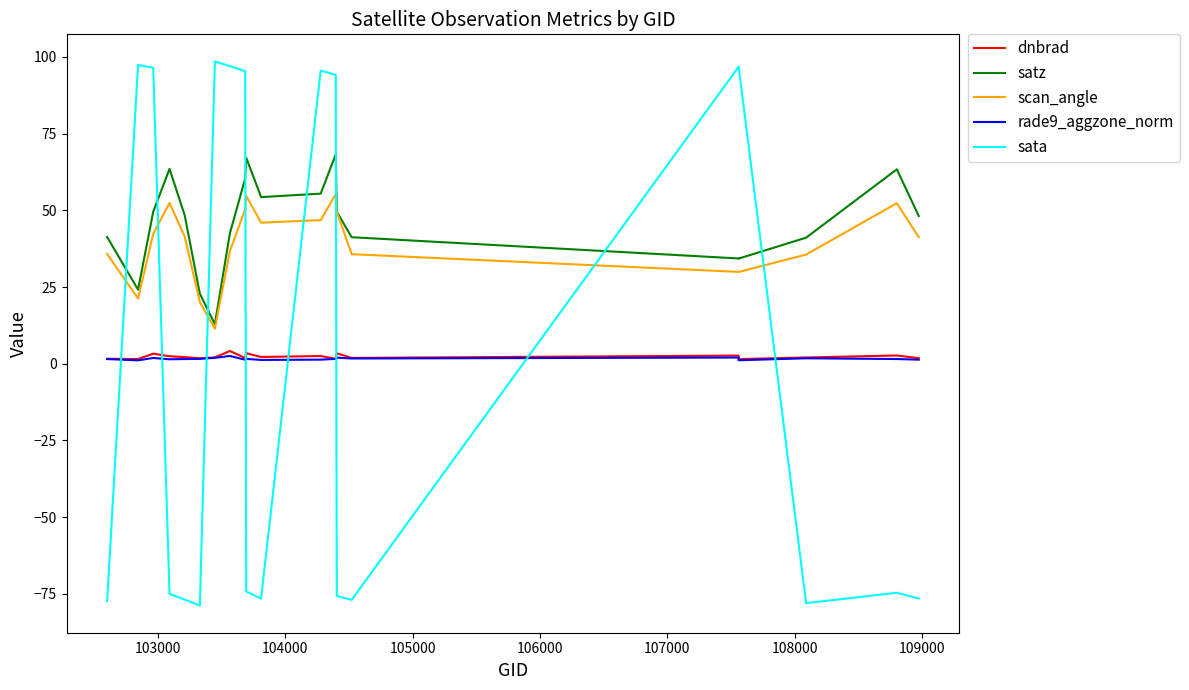

What is the highest value of the scan_angle series?

55.3